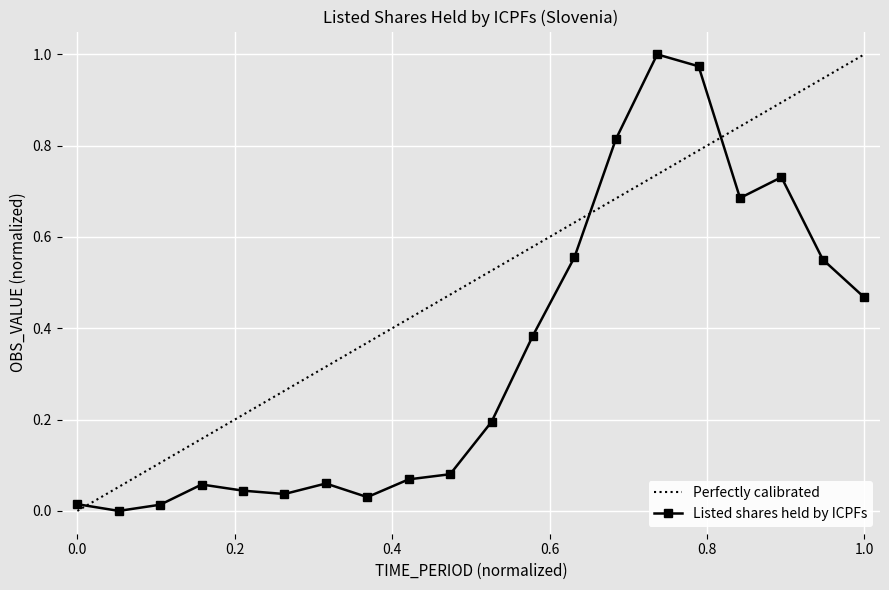

True or false: Listed shares held by ICPFs has more than 1 points higher than both neighbors.

True